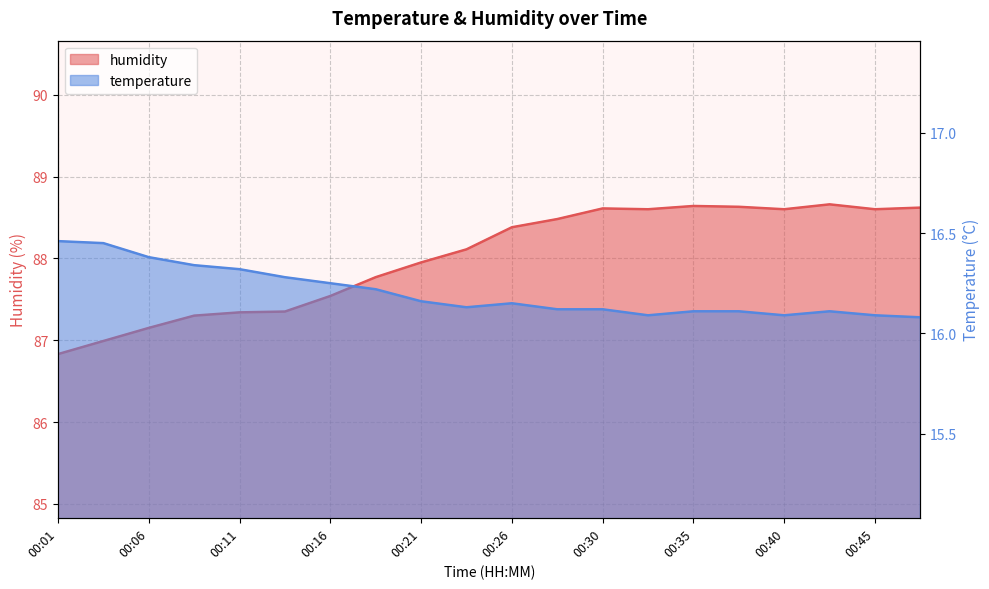

Which series has the largest range (max minus min)?

humidity